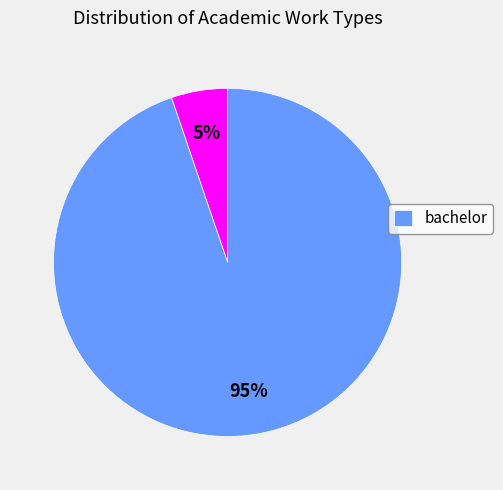

To the nearest percent, what is the difference between the largest and smallest slice percentages?

90%